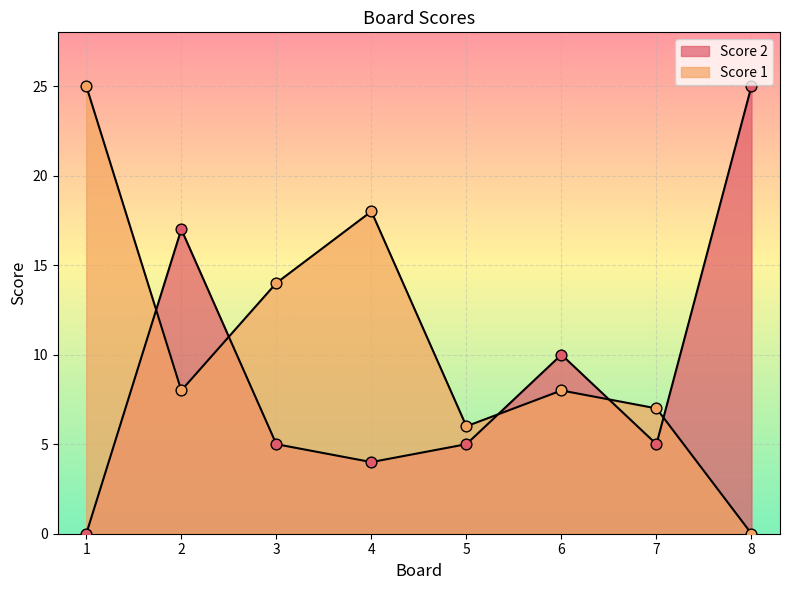

What is the total value across all series at 6?

18